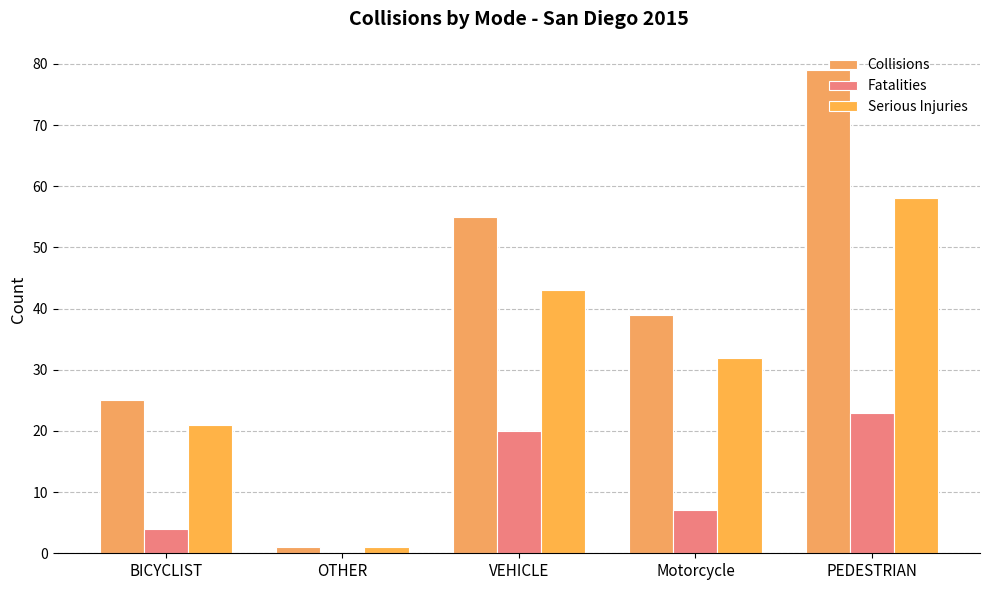

Does the chart contain stacked bars?

No